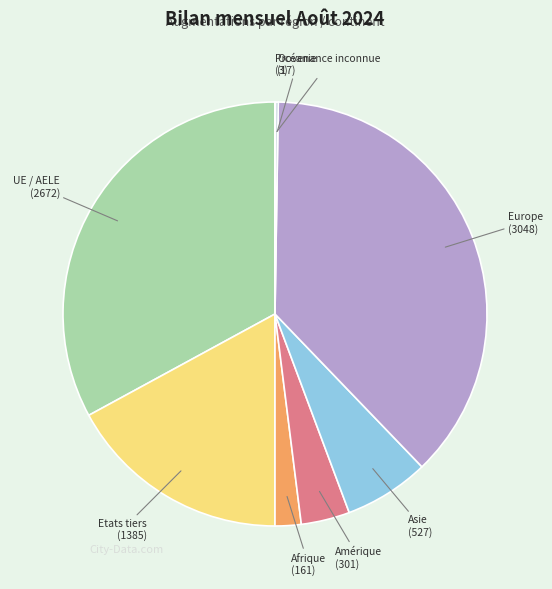

Is there a majority slice in this chart?

No